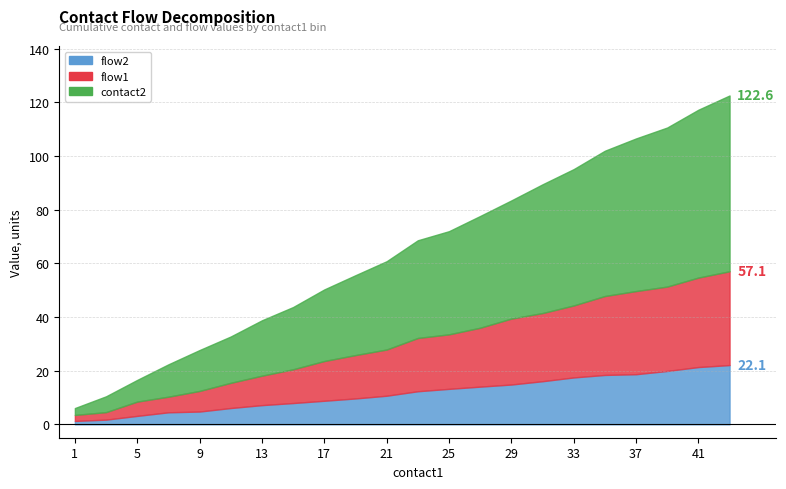

Is the value of contact1 at 23 greater than the value of flow2 at 18?

Yes